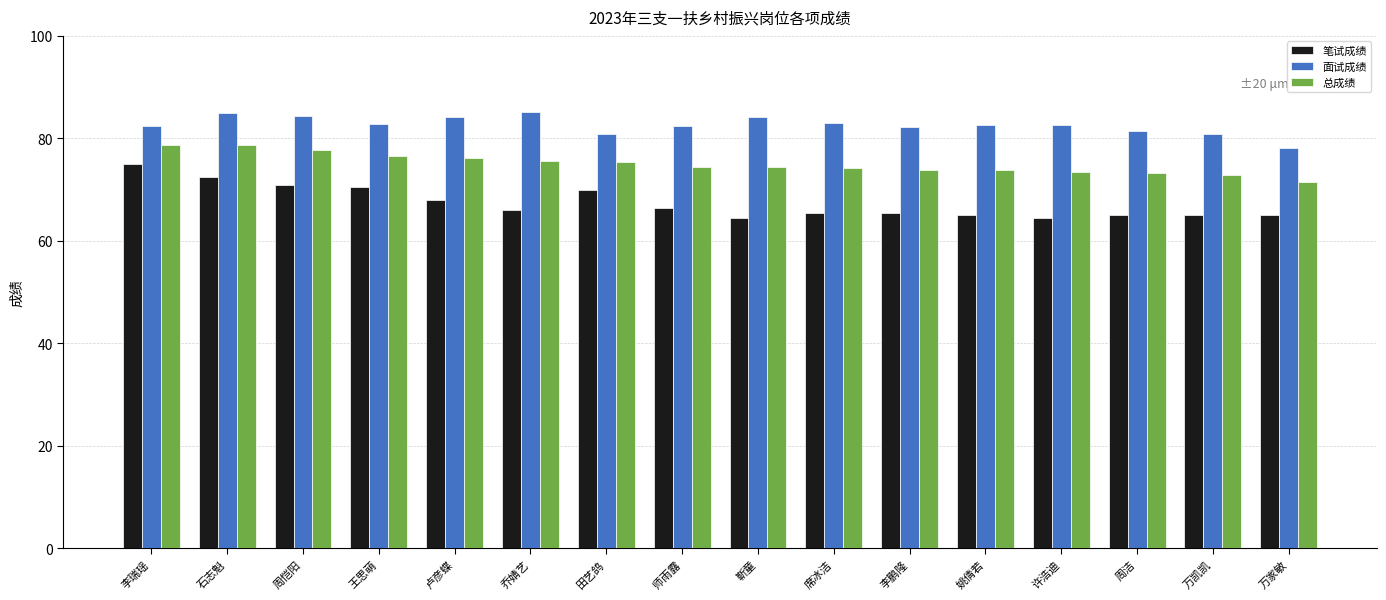

Which series has the largest total across all categories?

面试成绩